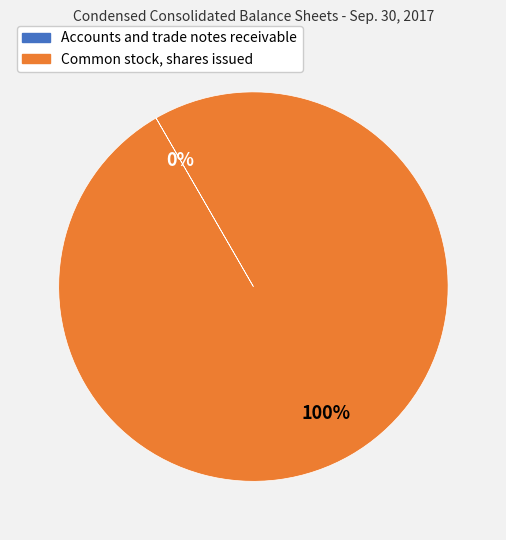

Which category accounts for the majority?

Common stock, shares issued